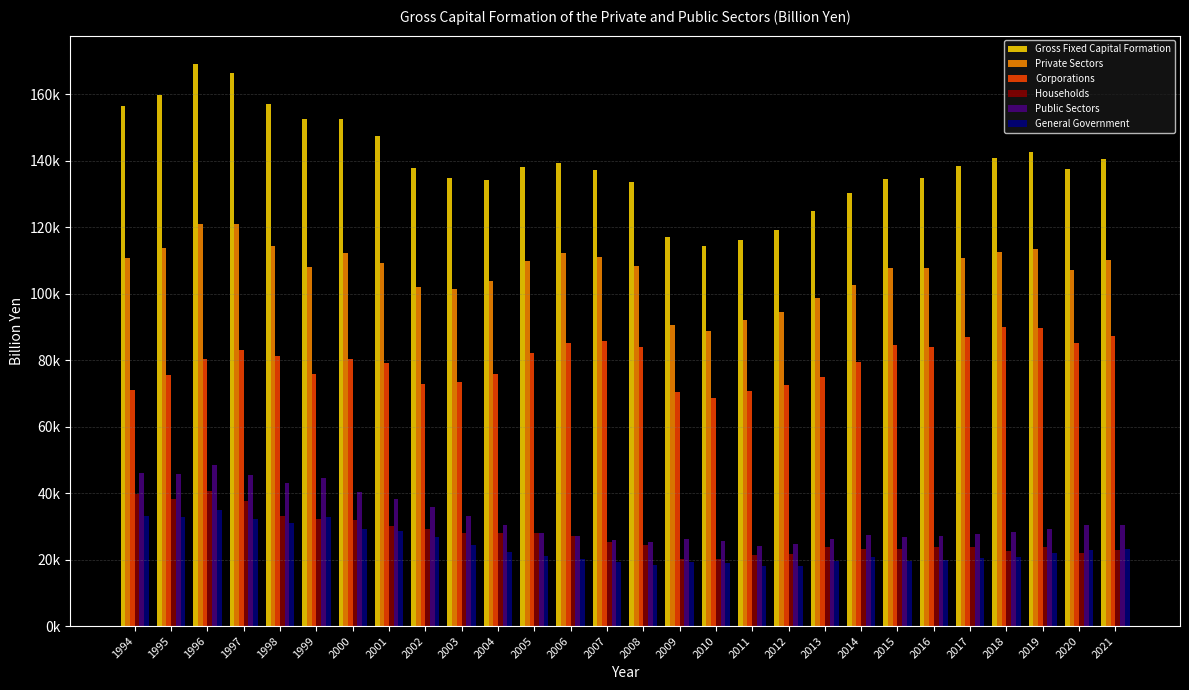

What is the maximum value for Gross Fixed Capital Formation?

169107.3